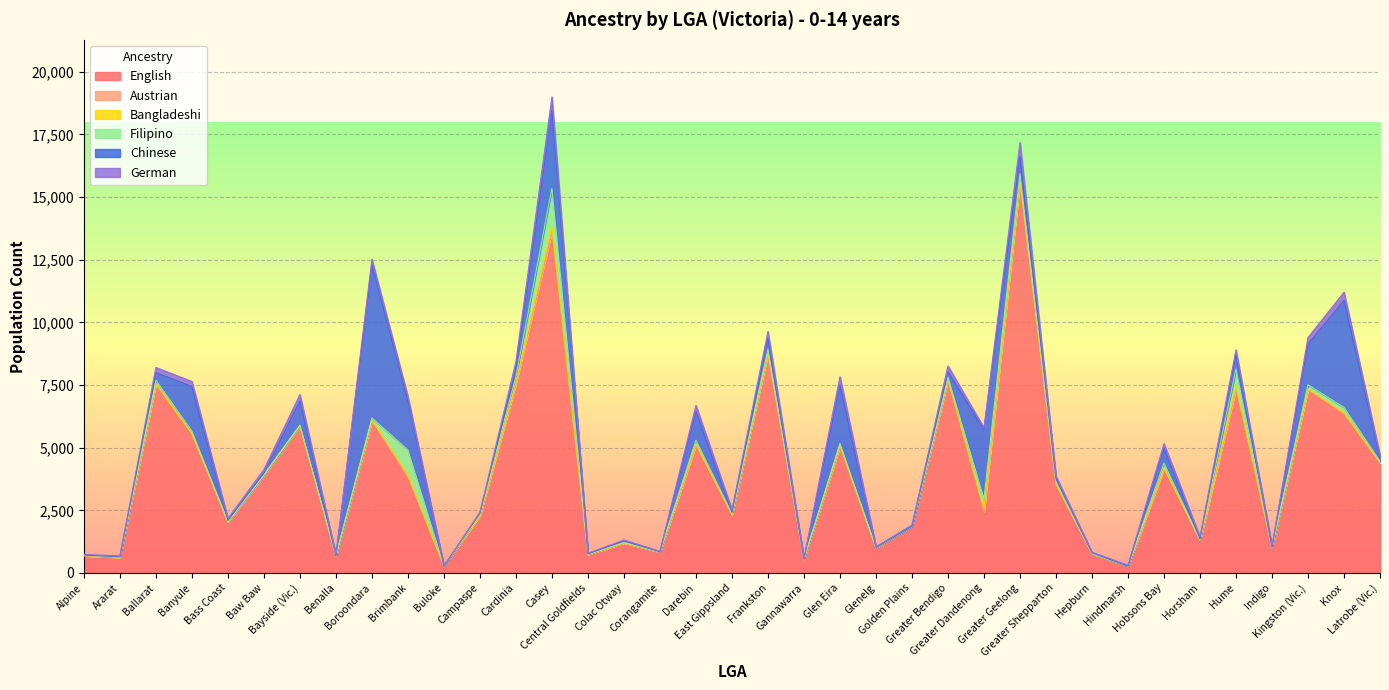

At which category is the sum across all series the highest?

Casey